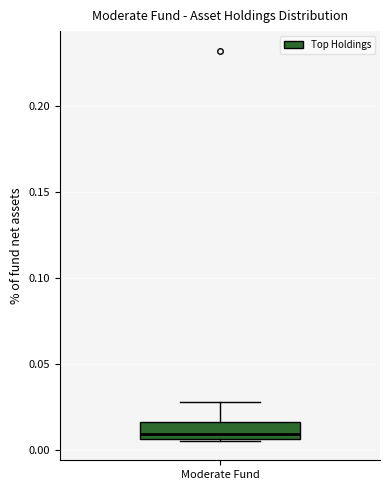

Read this box plot against the y-axis: the position of the median line, the range covered by the box, and the ends of both whiskers. The values are not printed on the chart, so give them approximately, as read against the axis.

median 0.010, box 0.005 to 0.015, whiskers 0.005 to 0.030